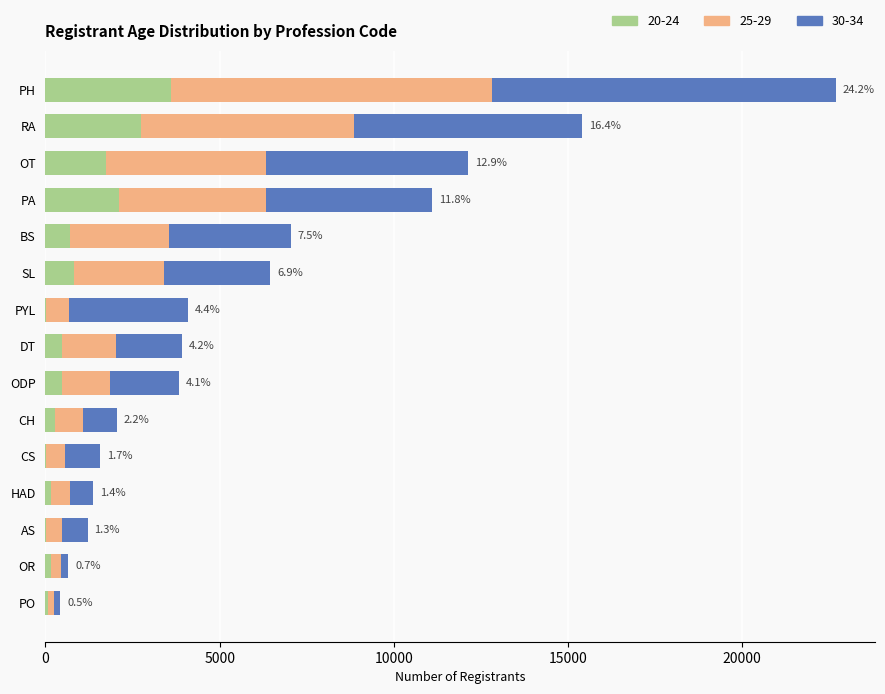

At which category is the sum across all series the highest?

PH